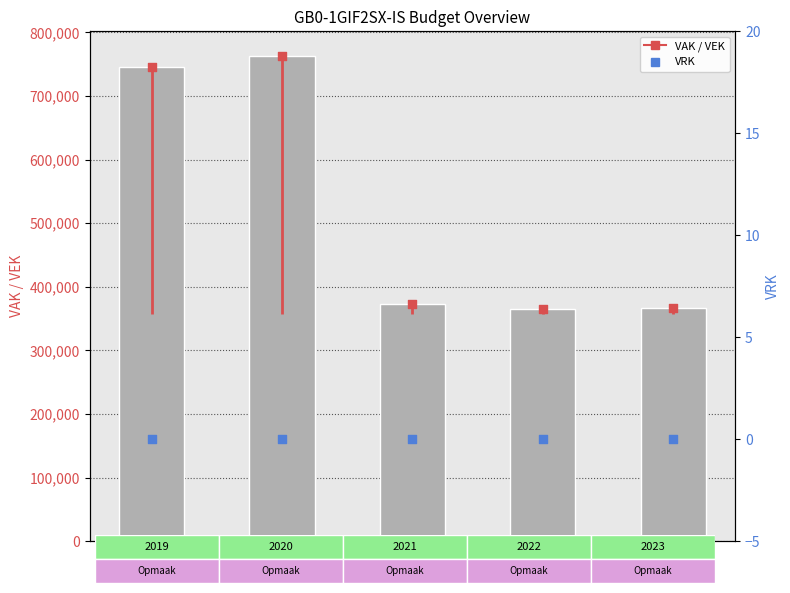

Which has a higher value, 2019 or 2020?

2020